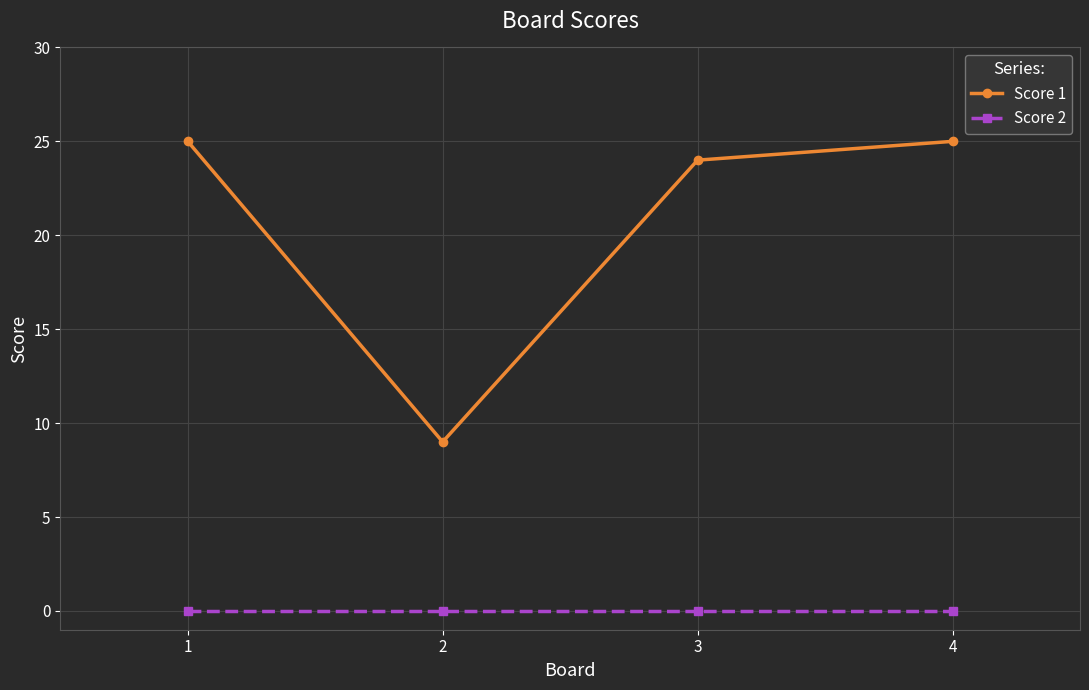

Reading left to right, transcribe all the data shown in this chart.

Score 1: 25	9	24	25
Score 2: 0	0	0	0